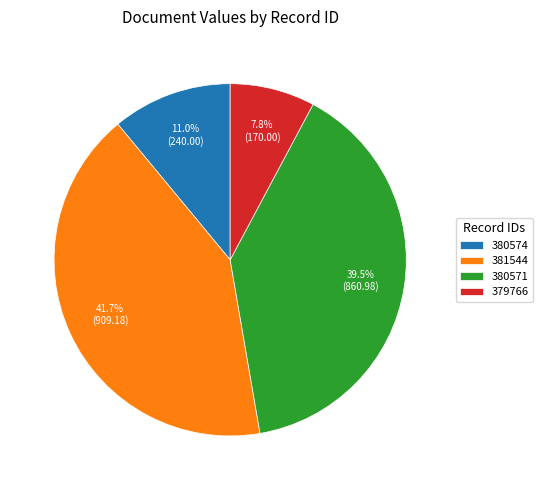

To the nearest percent, what is the combined percentage of 380574 and 380571?

50%